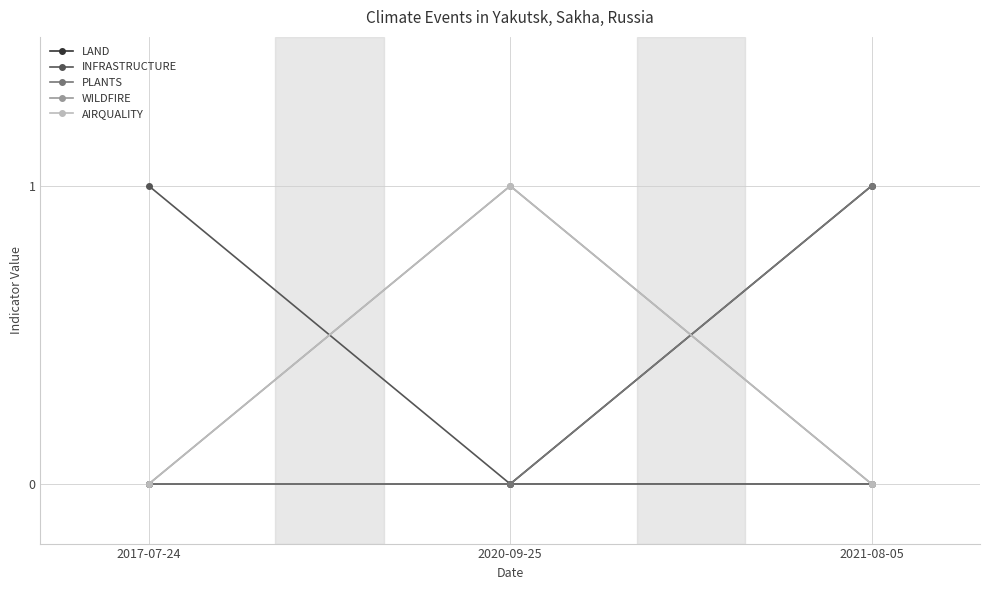

Is it true that PLANTS equals 0 at 2017-07-24?

False